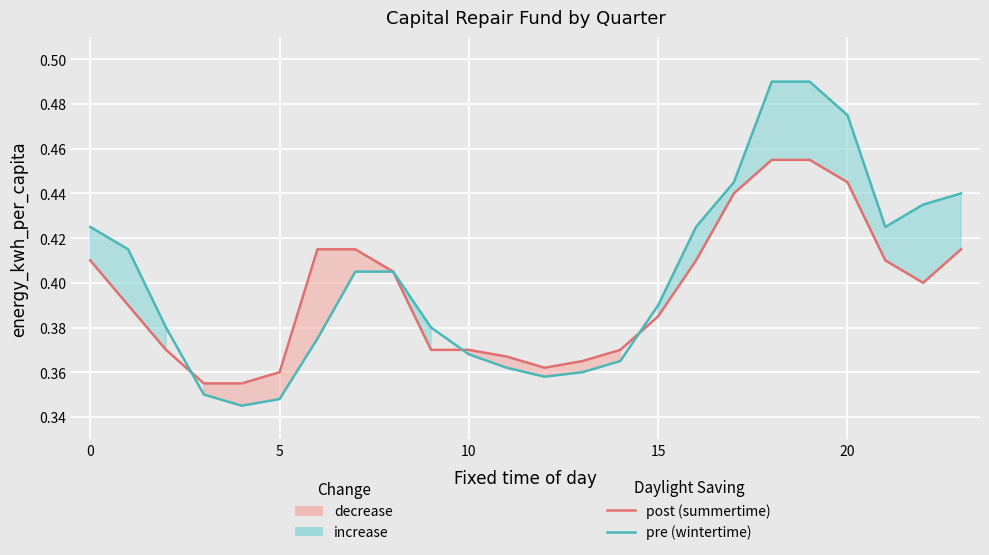

The value of post (summertime) at 5 is 0.4. True or false?

True